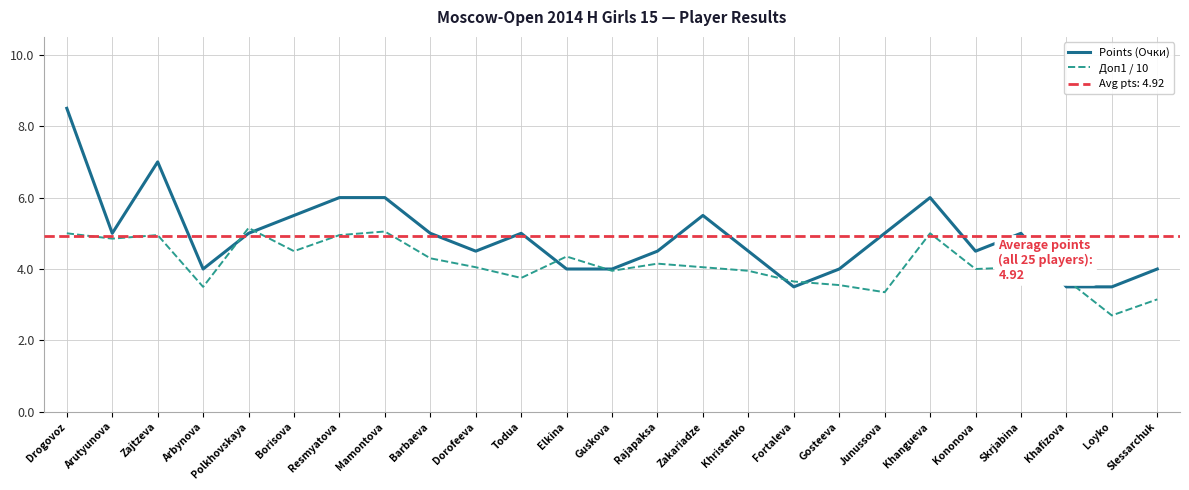

Which series has the largest range (max minus min)?

Points (Очки)